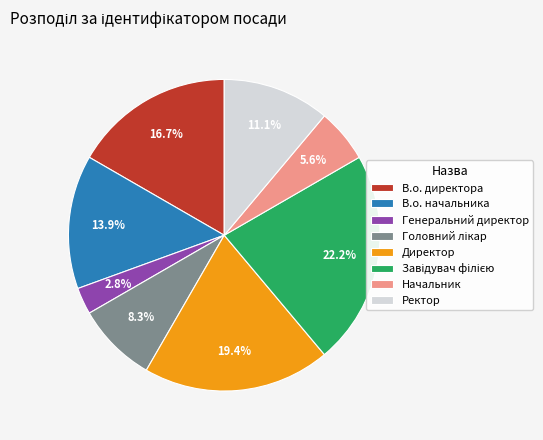

To the nearest percent, what percentage of the pie is В.о. начальника?

14%